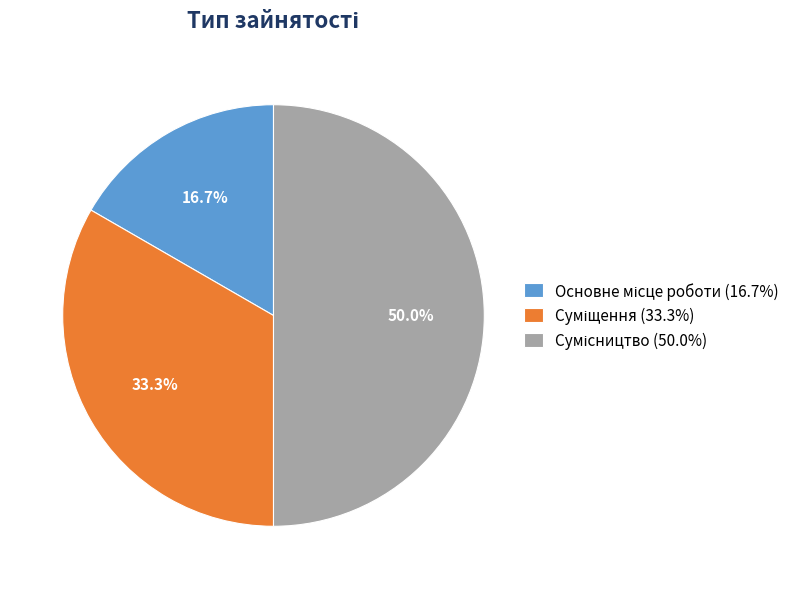

How much of the chart is everything except Сумісництво?

50.0%